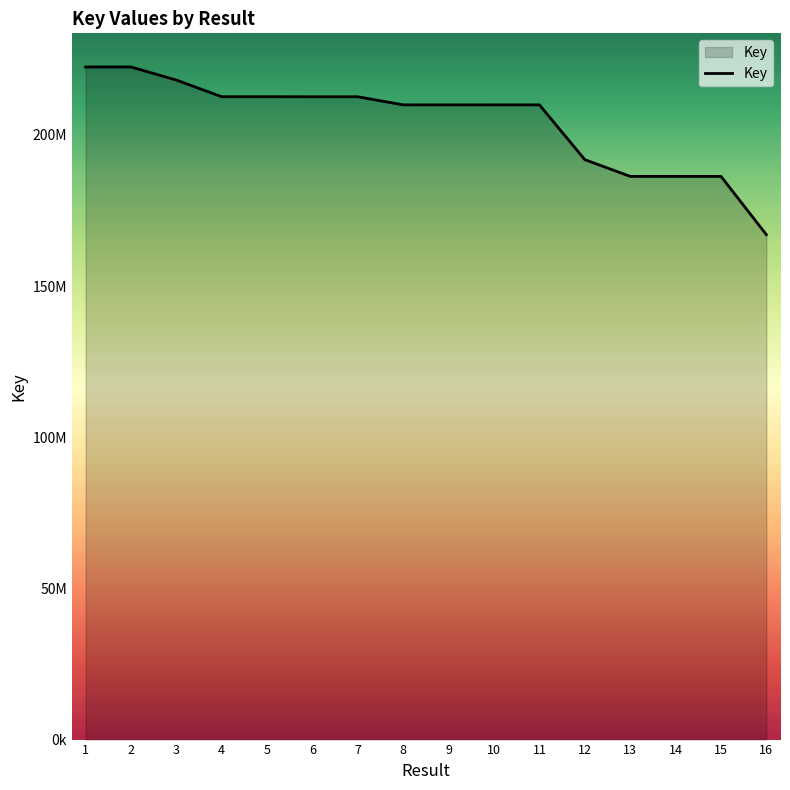

What is the value of the 16th point from the left?

167023968